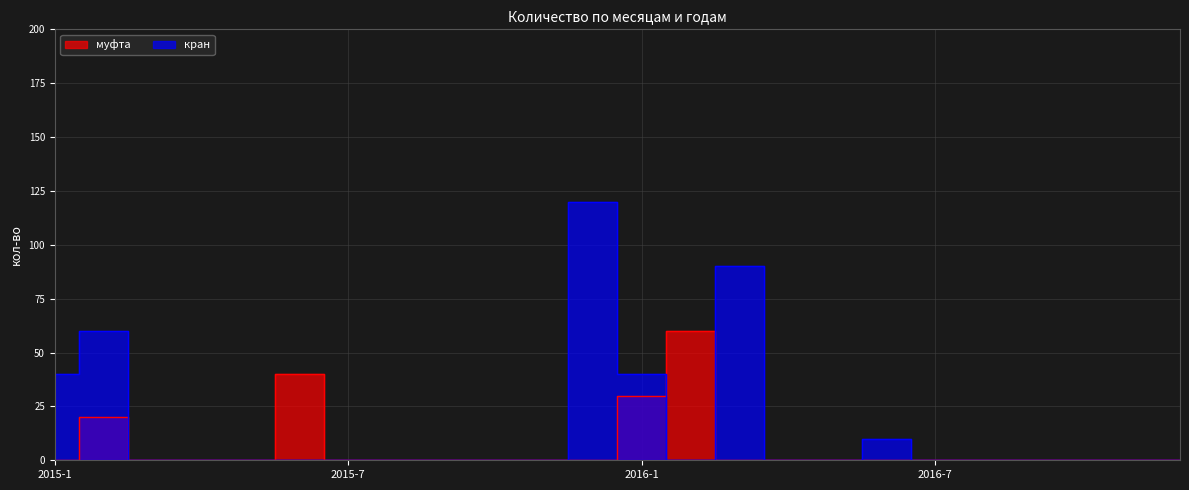

How many lines are shown in the chart?

2